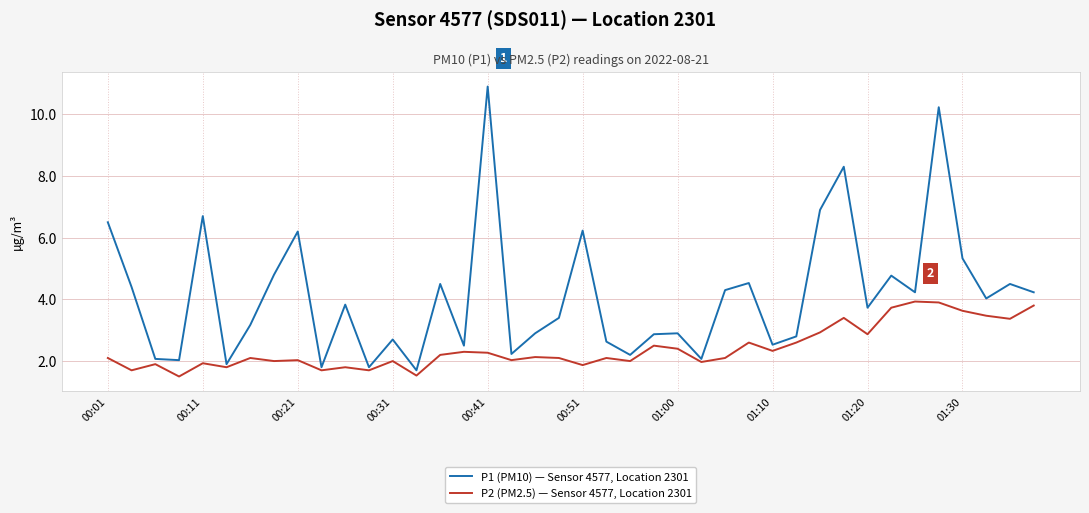

Which series has the largest range (max minus min)?

P1 (PM10) — Sensor 4577, Location 2301